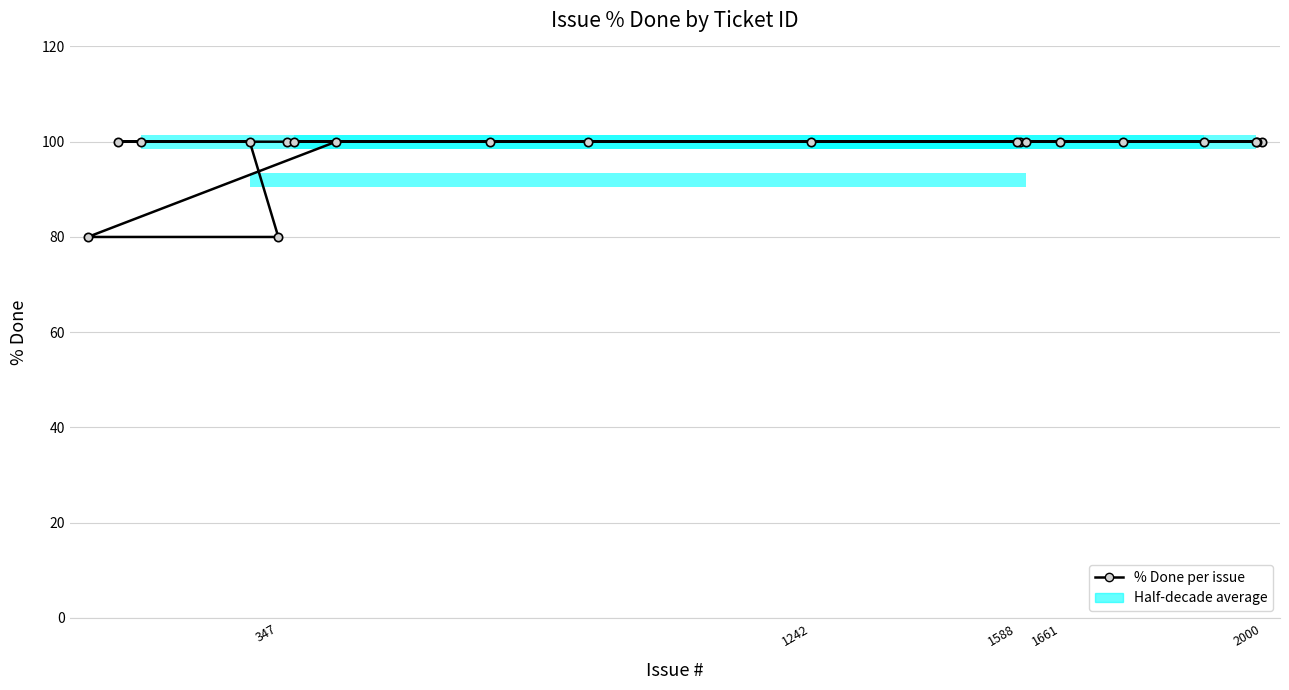

How many lines are shown in the chart?

1